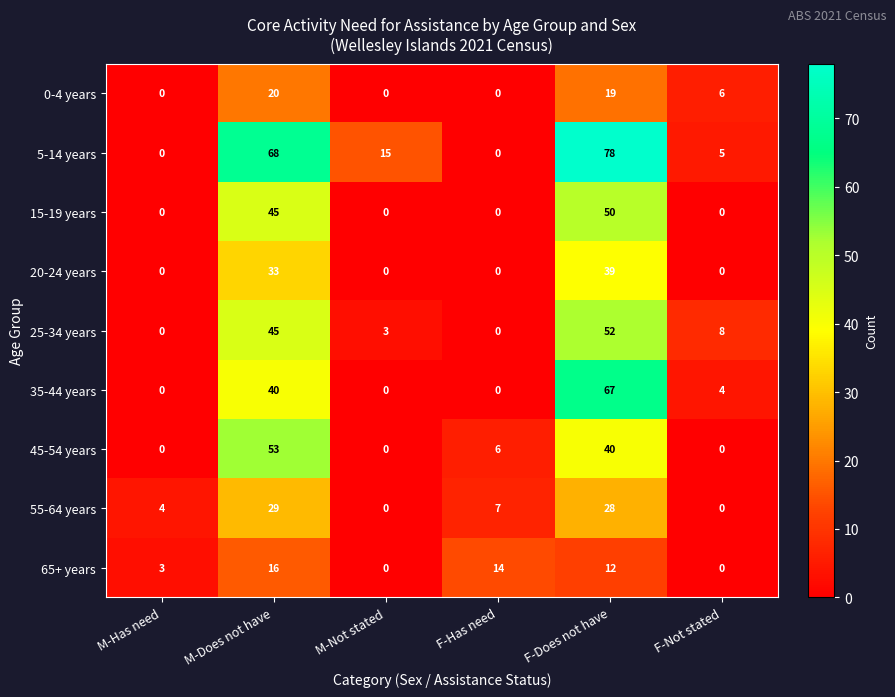

Which category has the highest value in the 55-64 years series?

M-Does not have